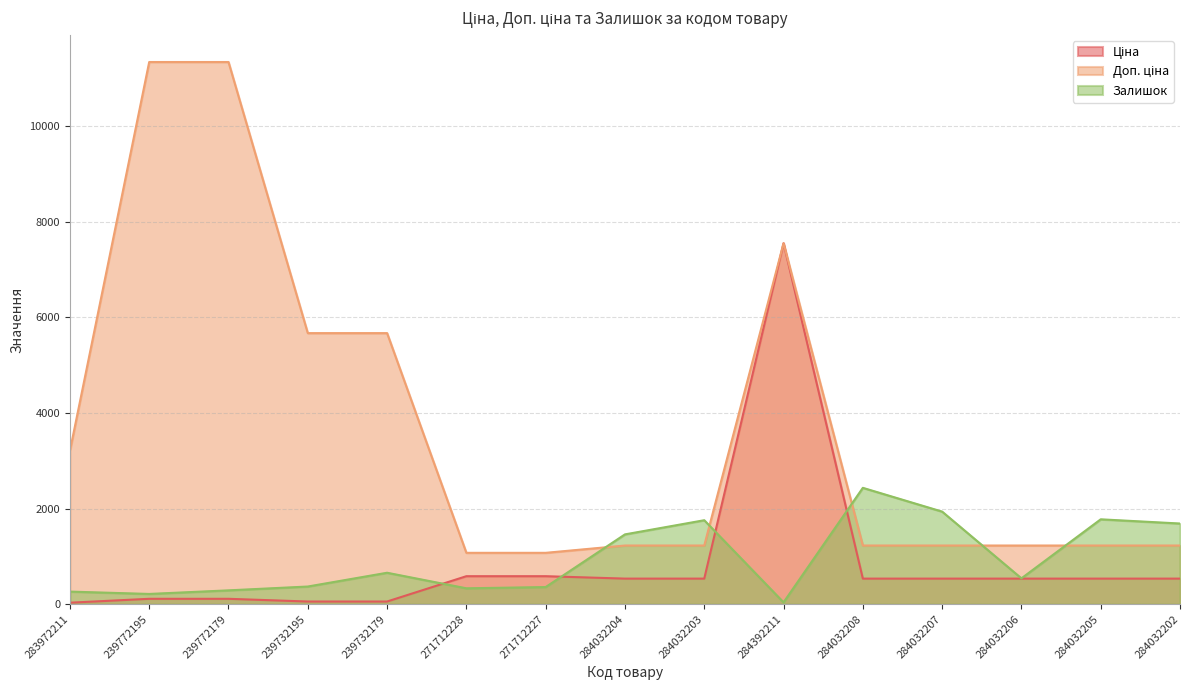

Where is Ціна nearest to the value 3788?

271712228